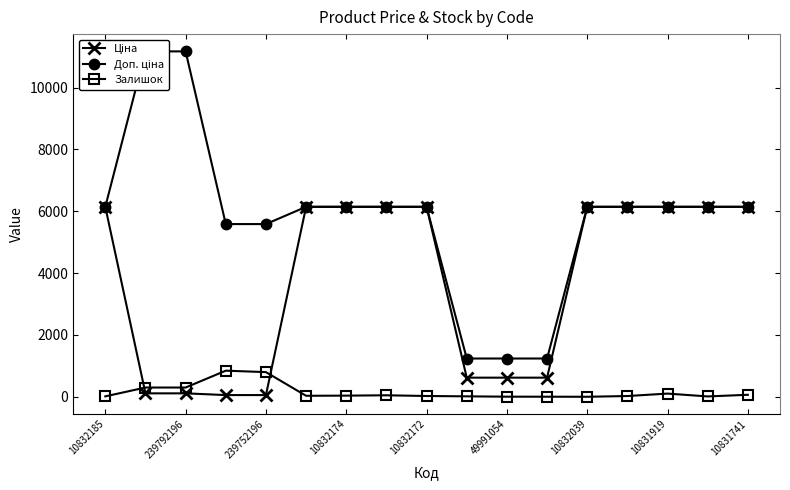

List the series in order of their overall mean, highest first.

Доп. ціна, Ціна, Залишок